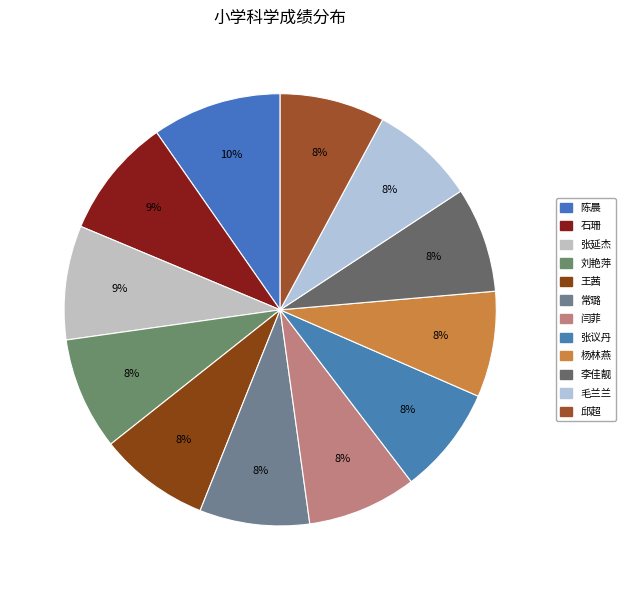

Which slice is the smallest?

邱超